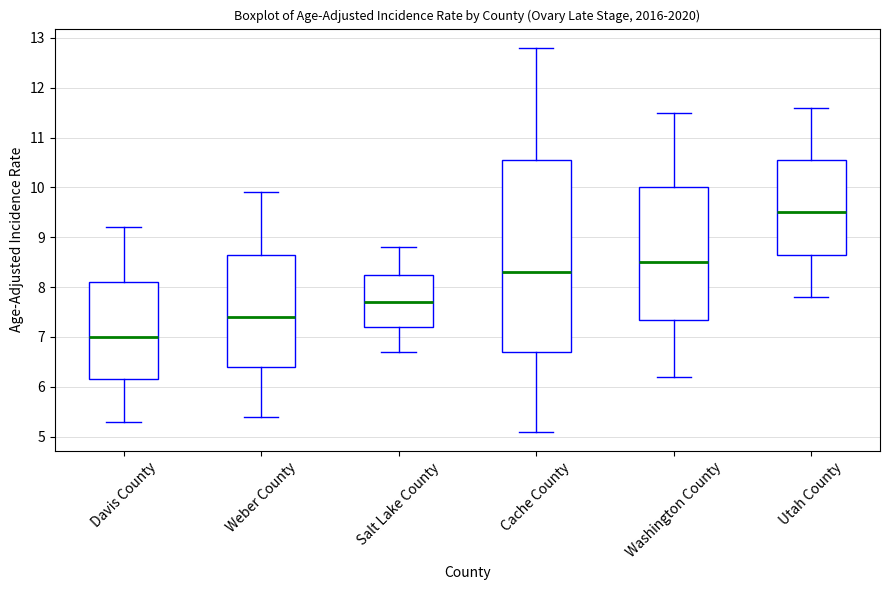

Where does the upper whisker of the box for Weber County end on the y-axis? The values are not printed on the chart, so give them approximately, as read against the axis.

9.9